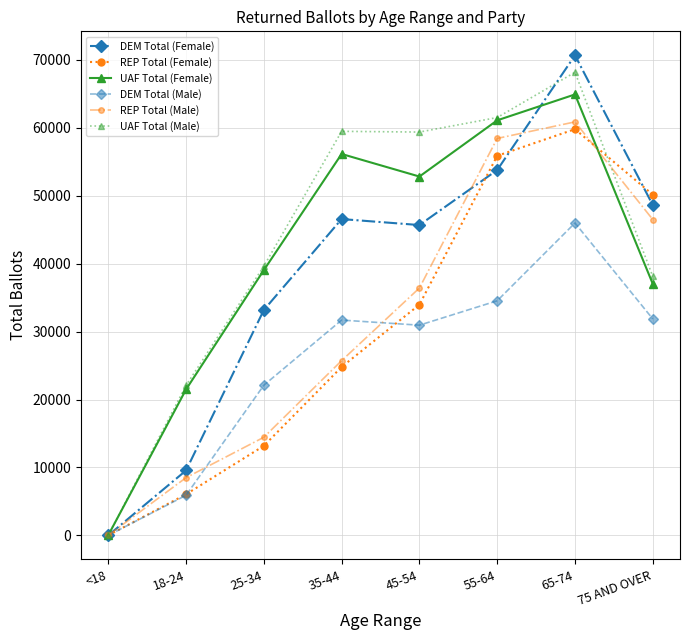

Where is DEM Total (Male) nearest to the value 23001?

25-34